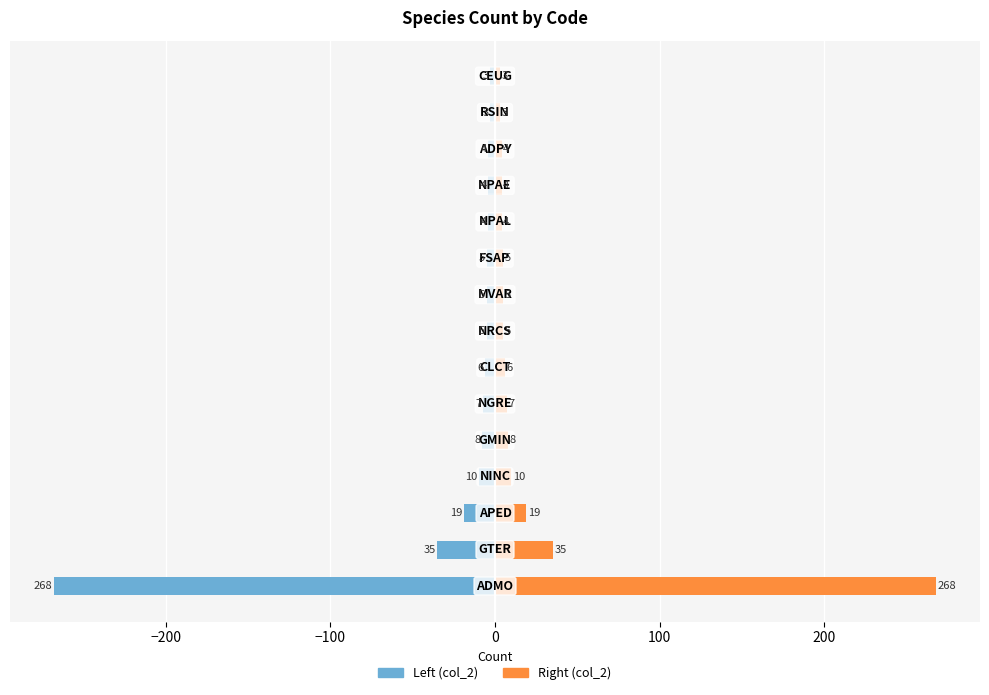

What is the spread (max minus min) of values at 12?

8